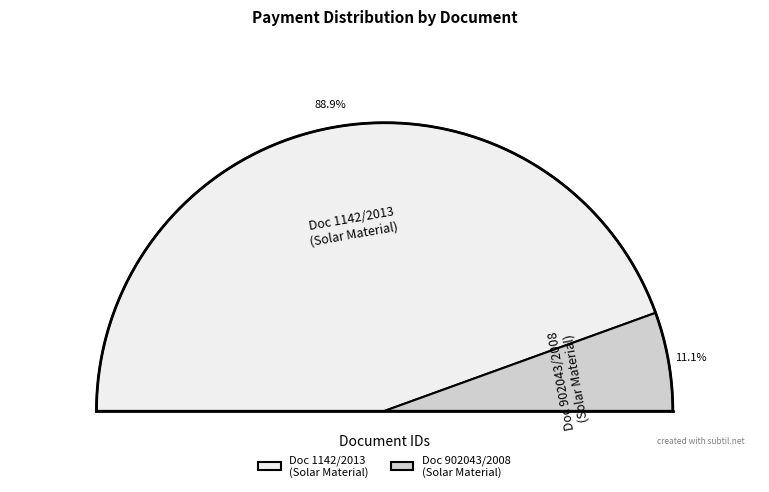

What portion of the pie excludes 19532?

11.1%